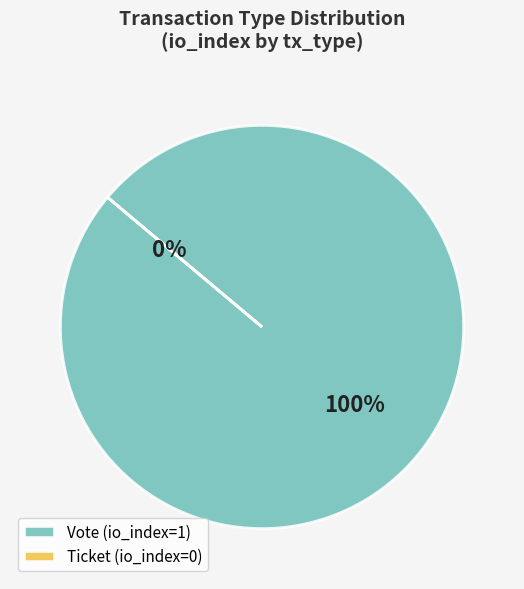

How many segments does this pie chart have?

2